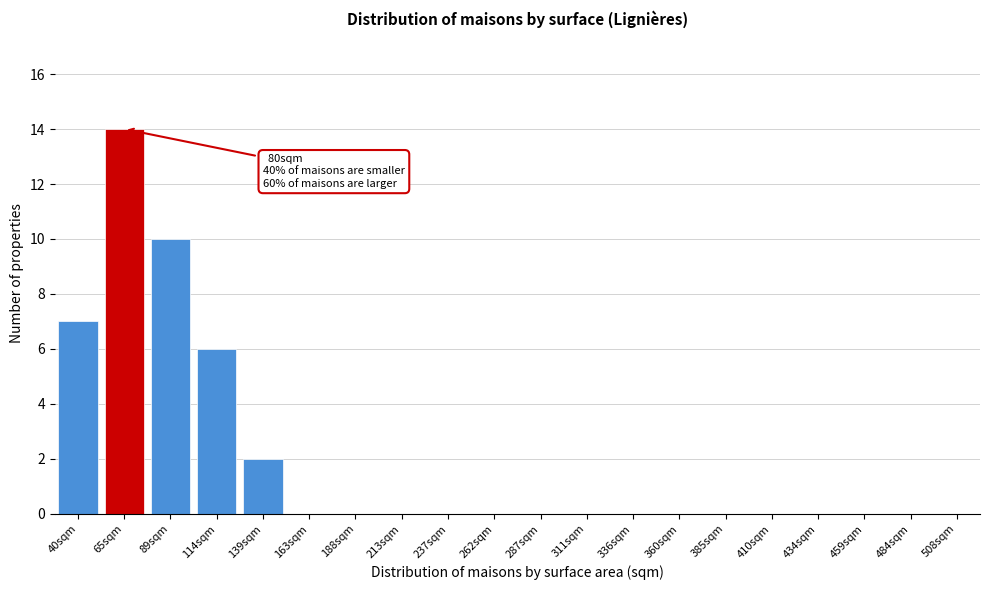

Reading right to left, list all the values displayed in this chart.

508sqm=0	484sqm=0	459sqm=0	434sqm=0	410sqm=0	385sqm=0	360sqm=0	336sqm=0	311sqm=0	287sqm=0	262sqm=0	237sqm=0	213sqm=0	188sqm=0	163sqm=0	139sqm=2	114sqm=6	89sqm=10	65sqm=14	40sqm=7